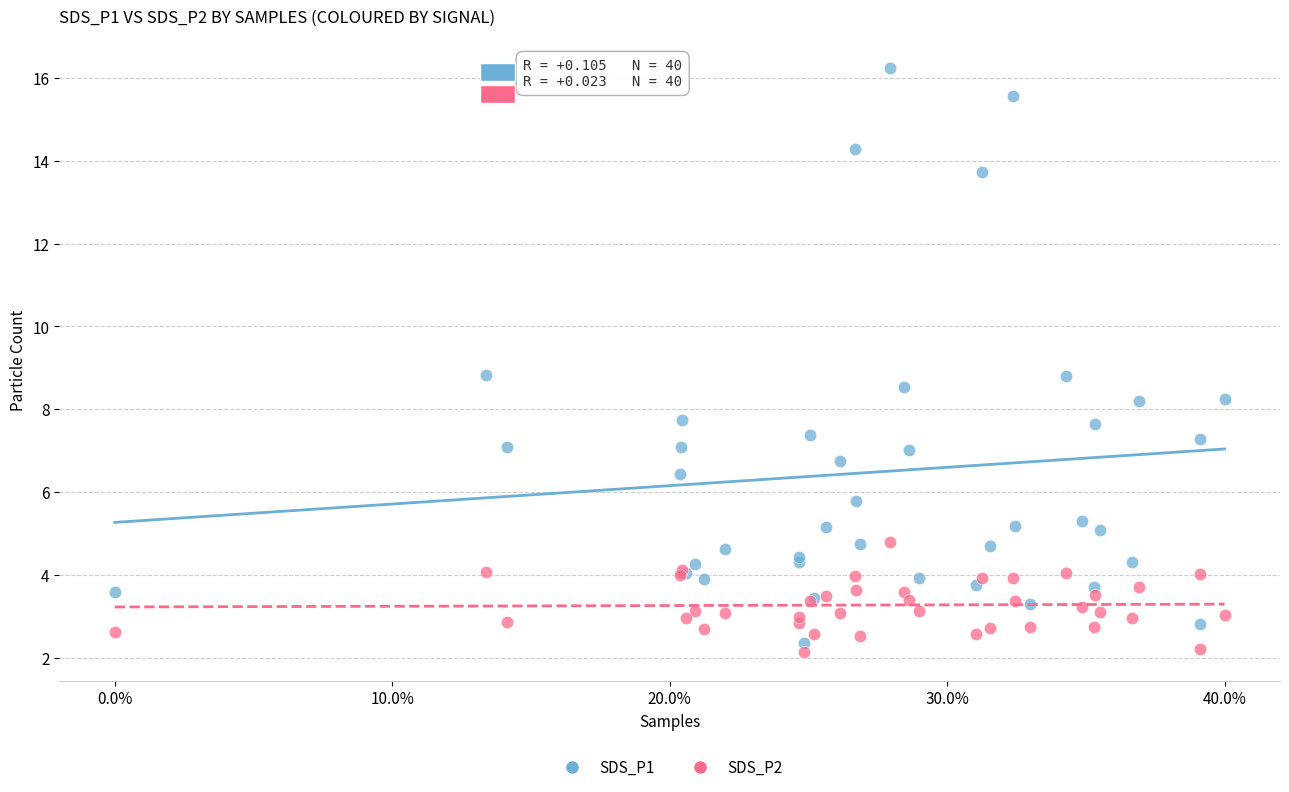

Which series contains the lowest Y value?

SDS_P2